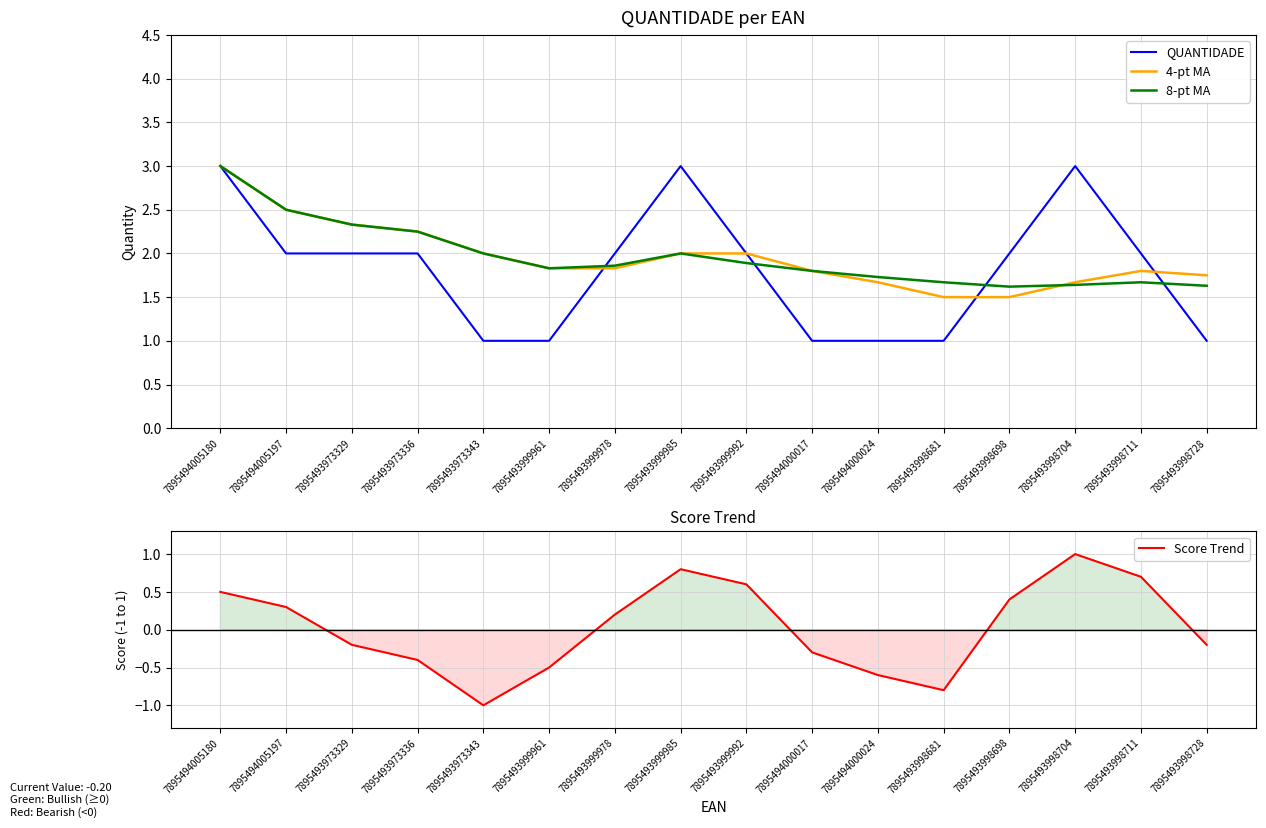

Between 7895493973336 and 7895494000017, which is larger?

7895493973336